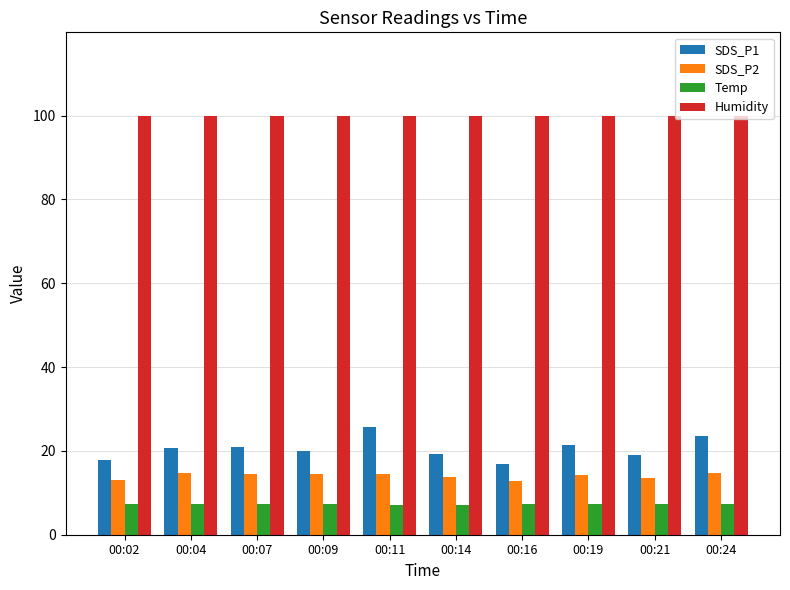

True or false: SDS_P1 has a value of 20.7 at 00:04.

True